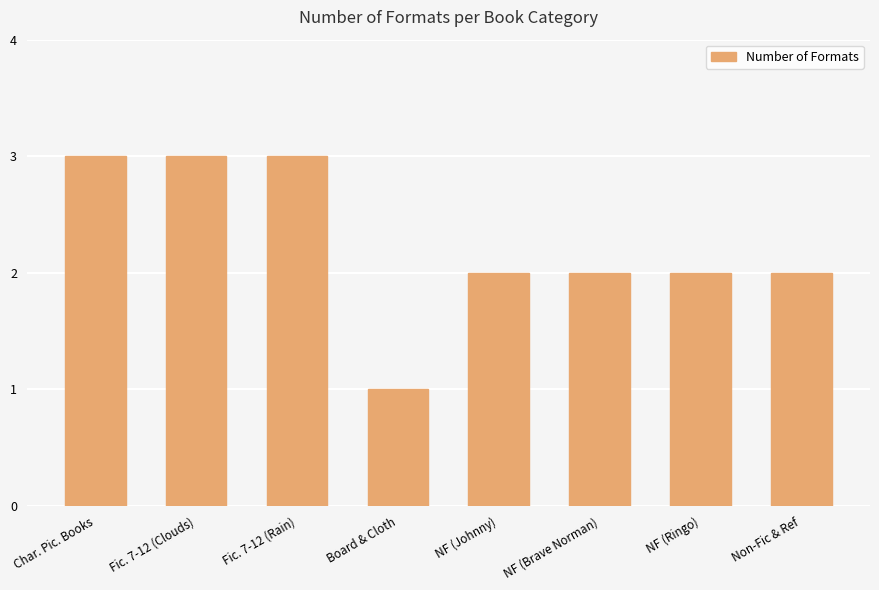

What is the label of the 4th bar from the left?

Board & Cloth